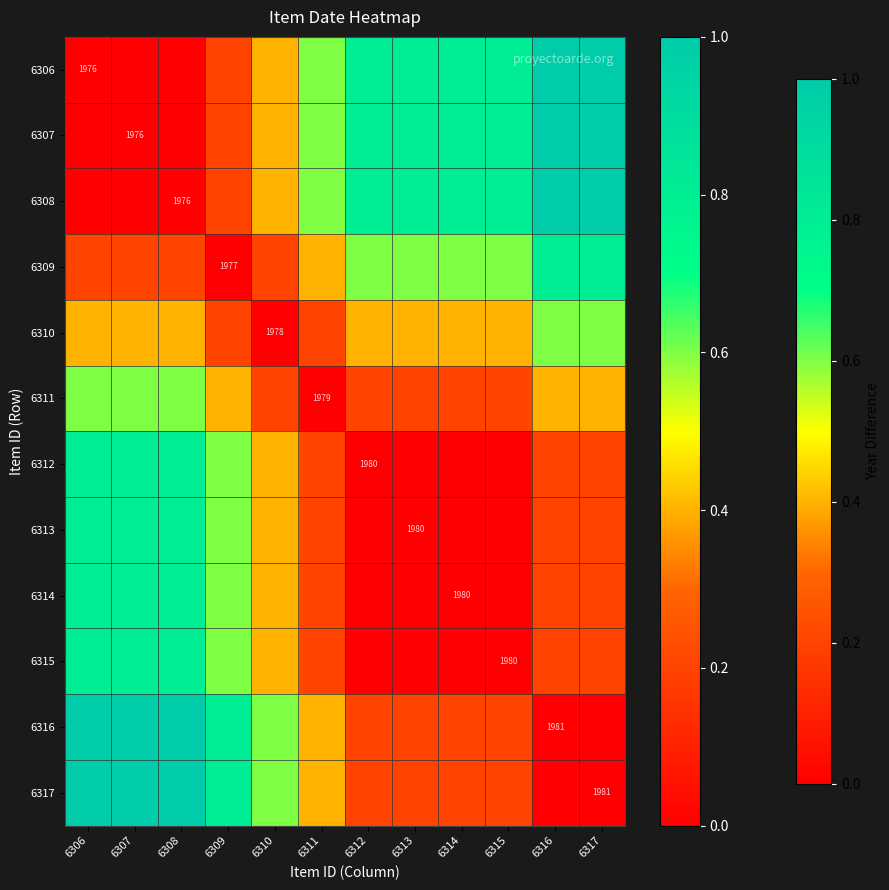

The 6315 series shows 1980.0 at 6315. True or false?

True